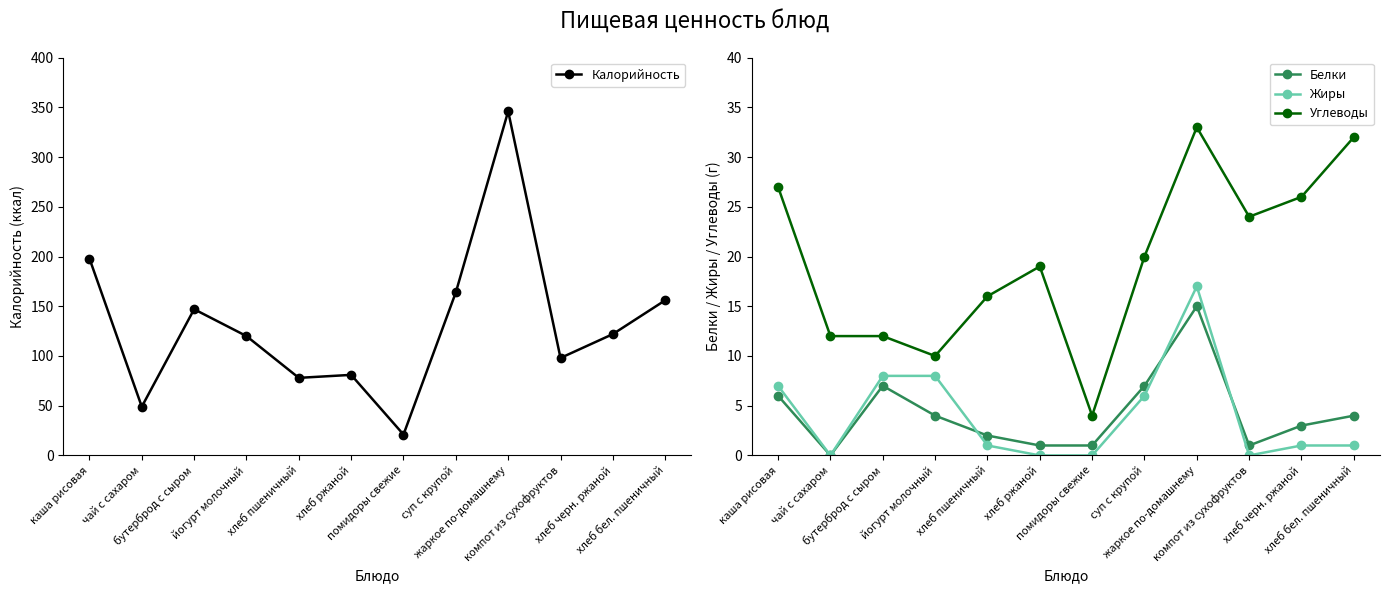

Which series has the largest total across all categories?

Калорийность